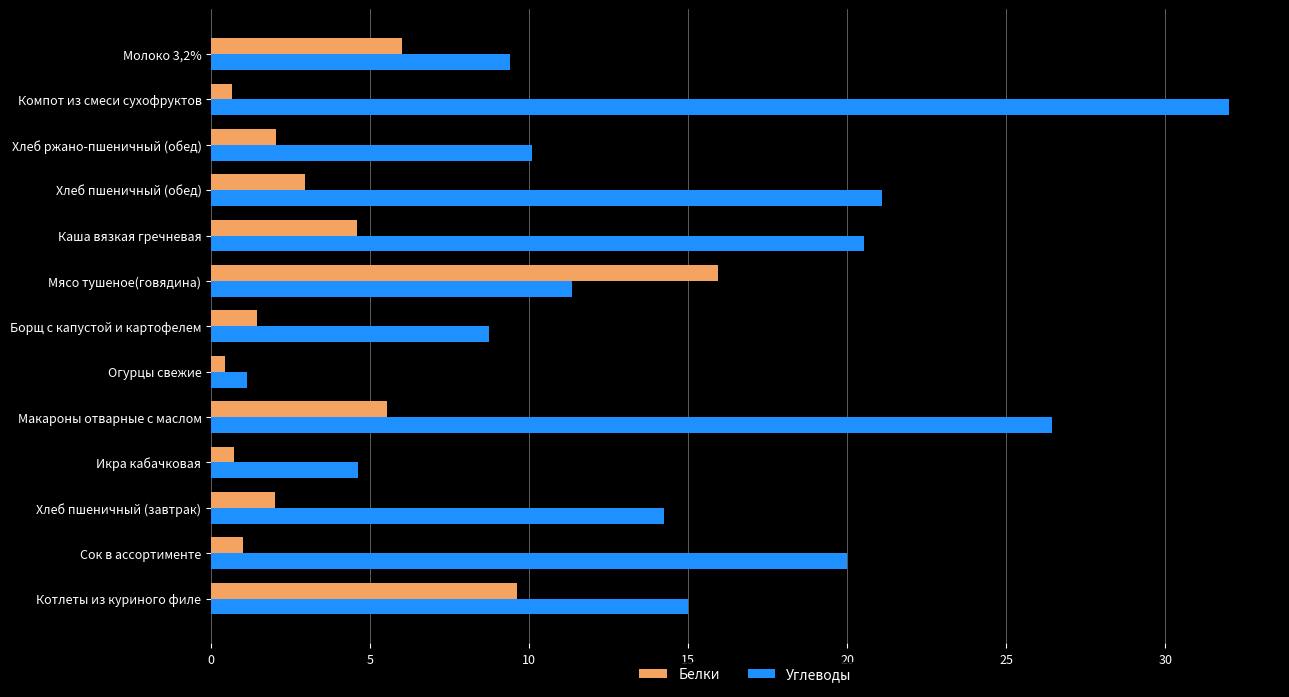

Which category has the lowest value in the Углеводы series?

Огурцы свежие